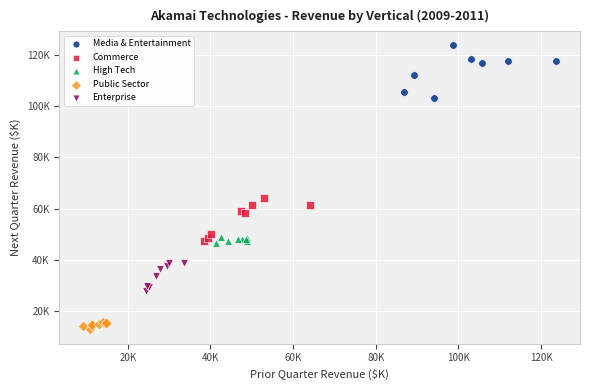

Which series contains the lowest Y value?

Public Sector